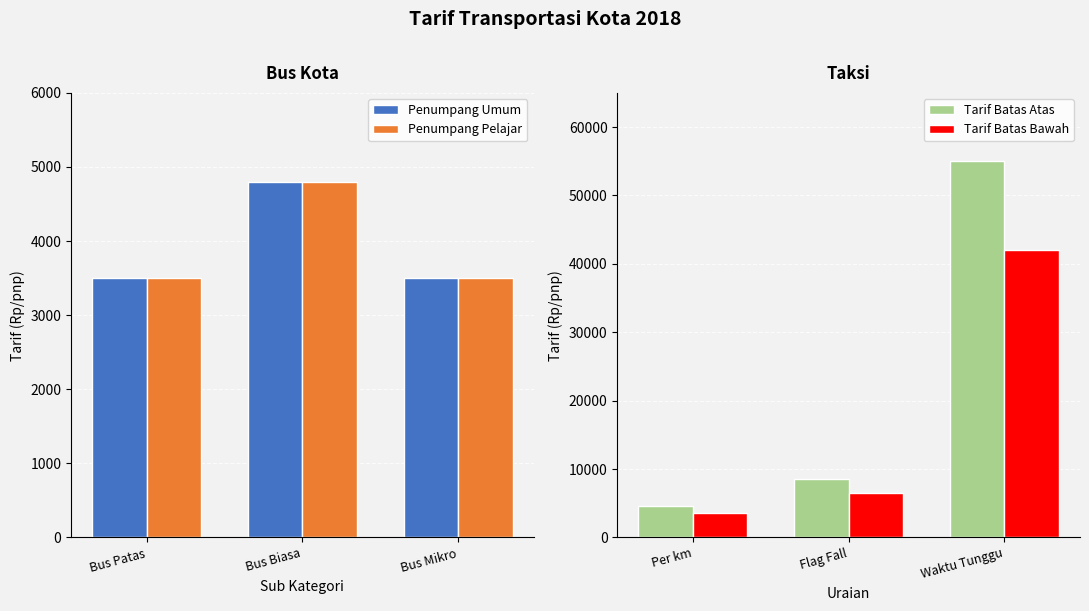

What is the difference between the maximum and minimum values in the Penumpang Umum series?

1300